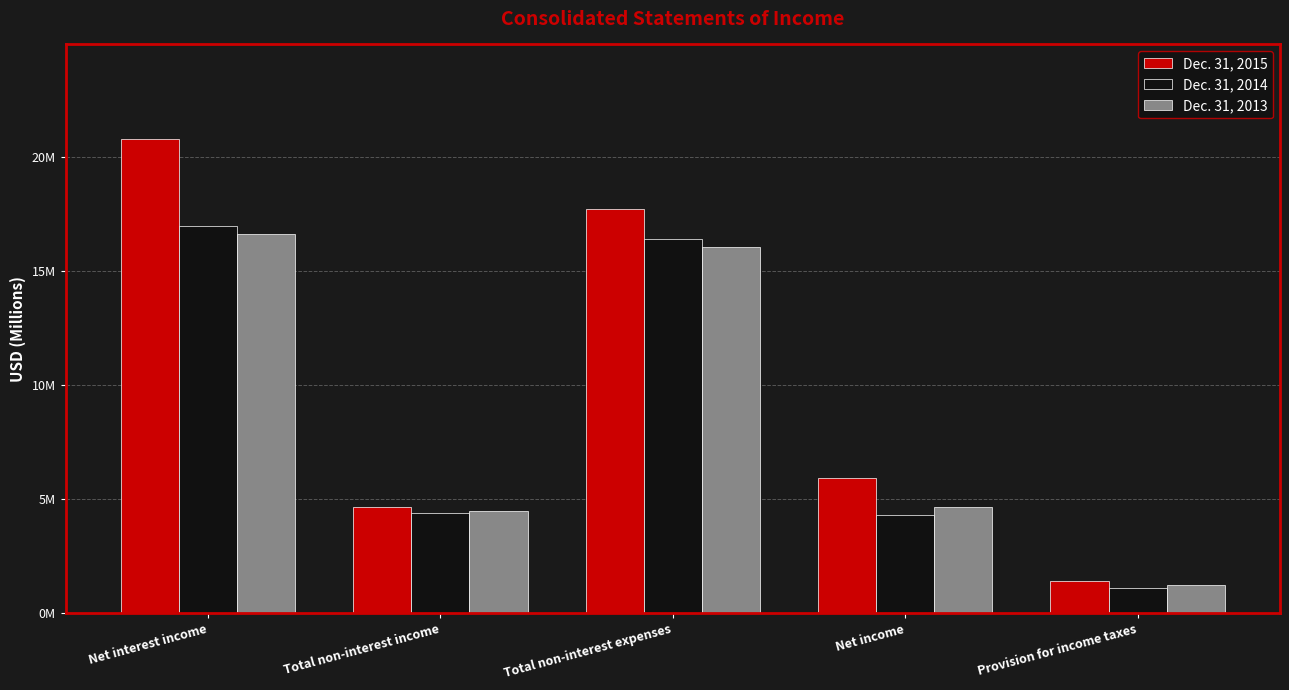

Which has a higher value, Provision for income taxes or Net income?

Net income